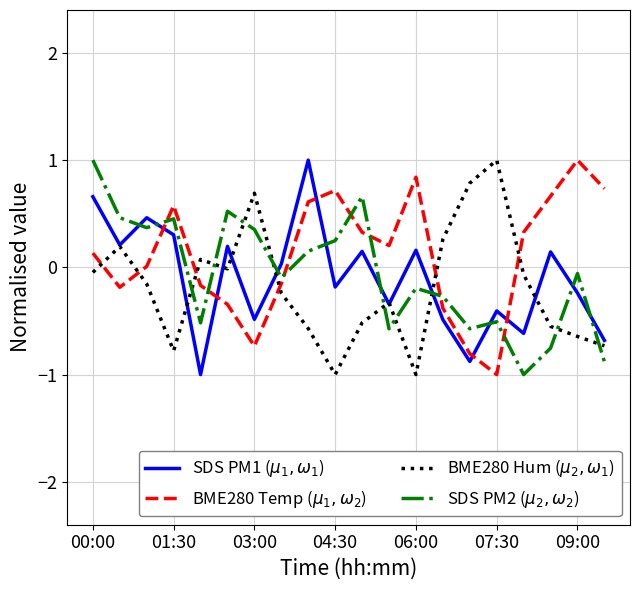

What is the greatest value displayed?

1.0